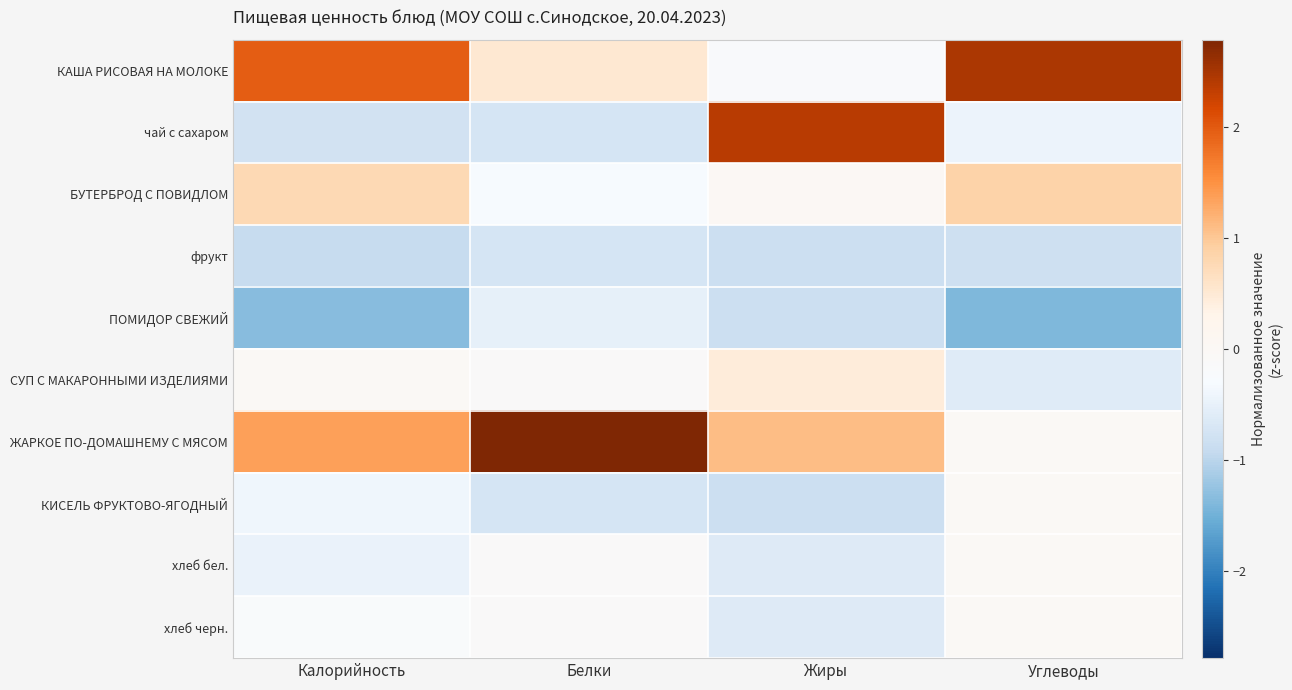

Which label corresponds to the largest value in the chart?

Белки